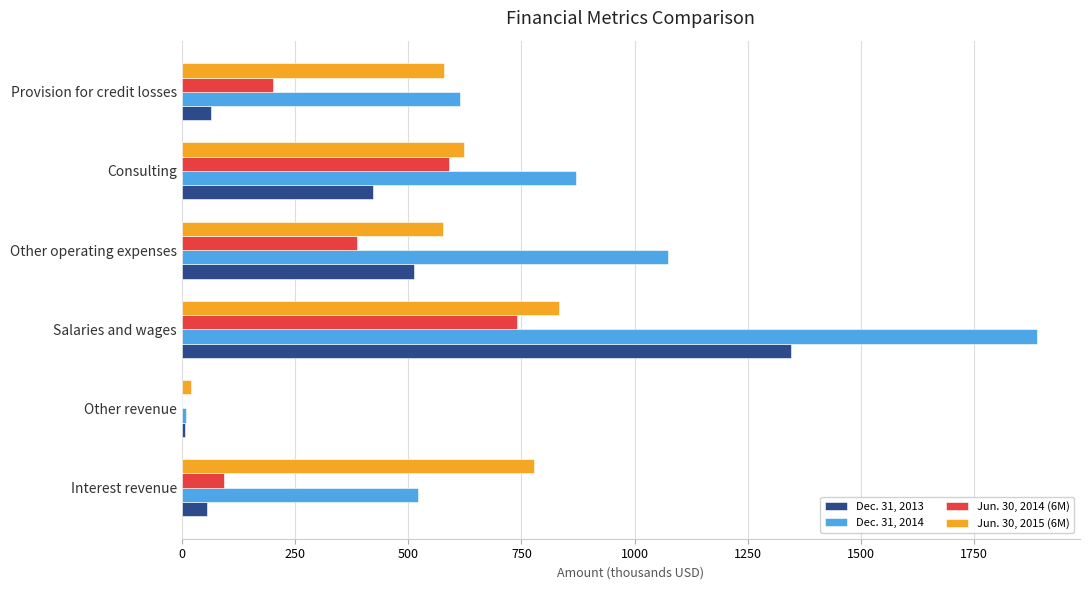

Which label corresponds to the largest value in the chart?

Salaries and wages